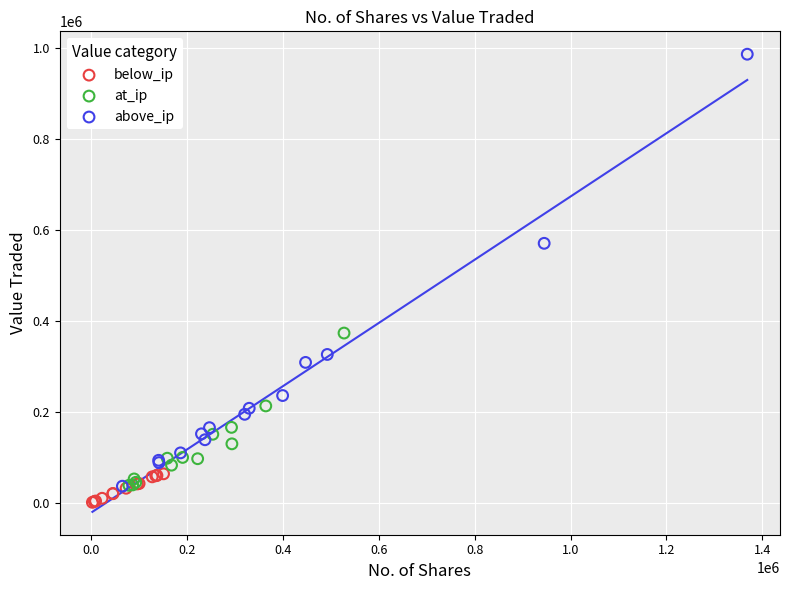

Which series has the widest spread of Y values?

above_ip